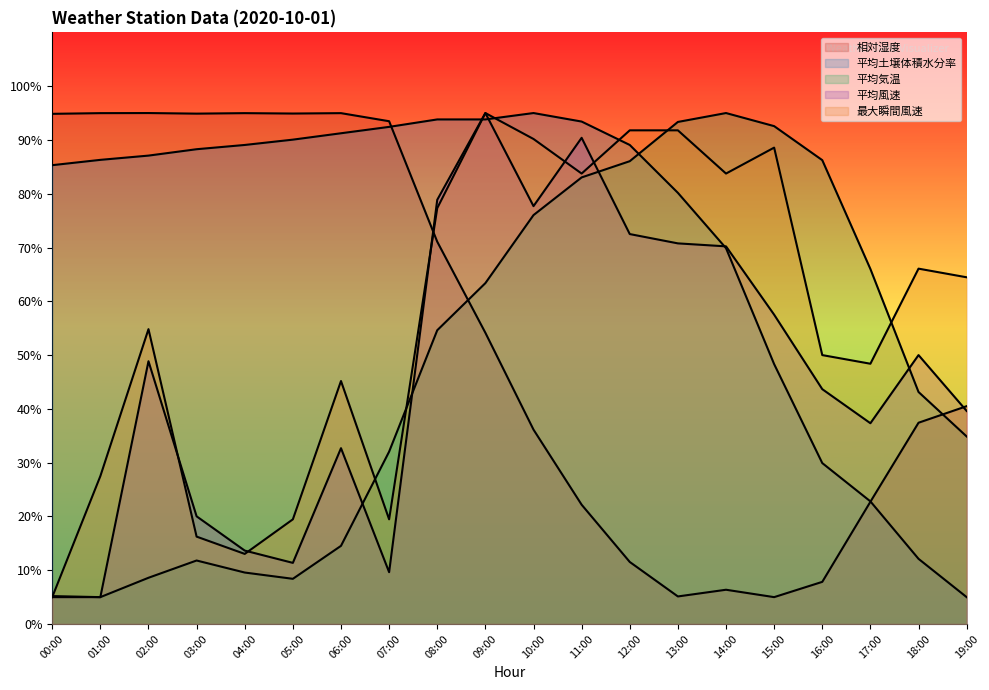

List the labels in order of 最大瞬間風速 value, largest first.

09:00, 12:00, 13:00, 10:00, 15:00, 11:00, 14:00, 08:00, 18:00, 19:00, 02:00, 16:00, 17:00, 06:00, 01:00, 05:00, 07:00, 03:00, 04:00, 00:00